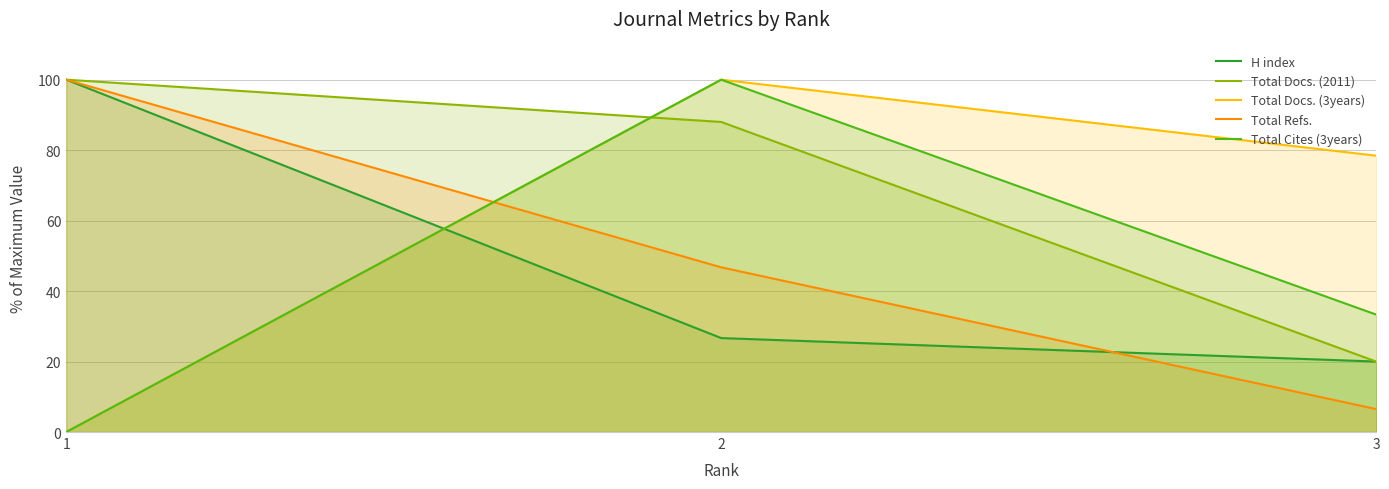

List the labels in order of H index value, largest first.

1, 2, 3